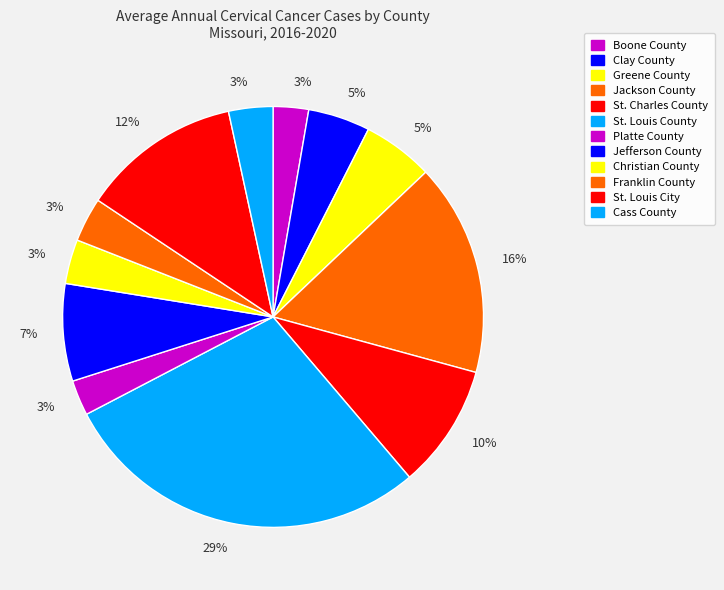

How many segments does this pie chart have?

12